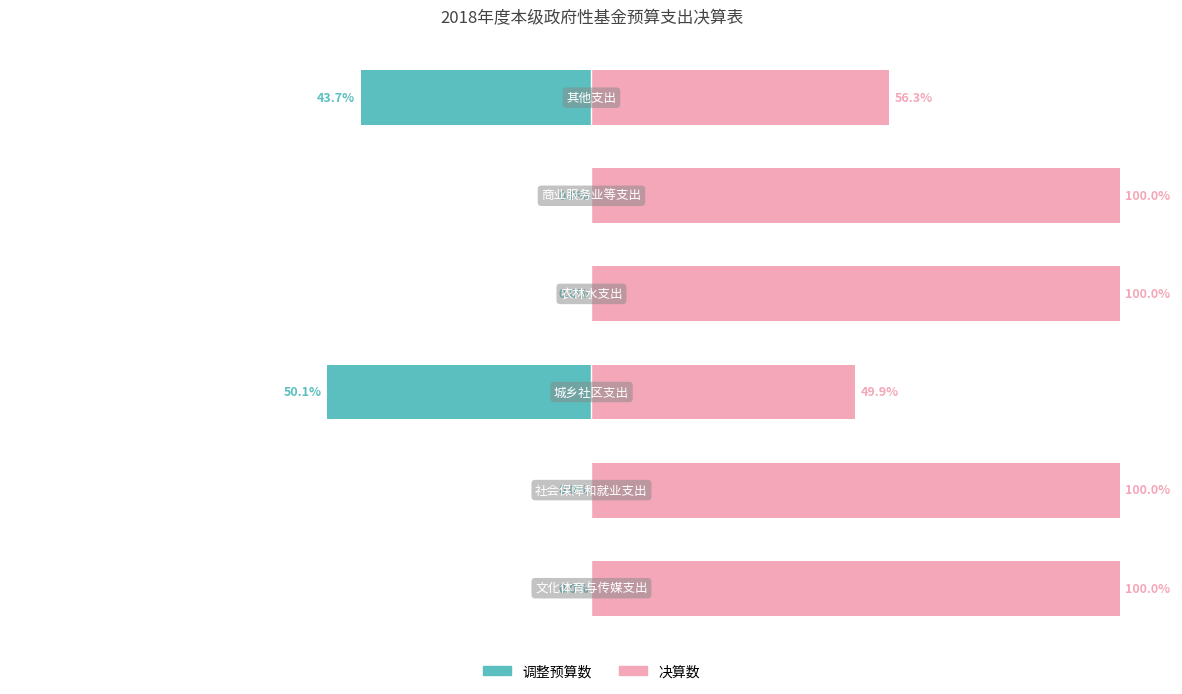

Reading right to left, what are all the values shown in this chart?

调整预算数: 5=-43.7	4=0.0	3=0.0	2=-50.1	1=0.0	0=0.0
决算数: 5=56.3	4=100.0	3=100.0	2=49.9	1=100.0	0=100.0